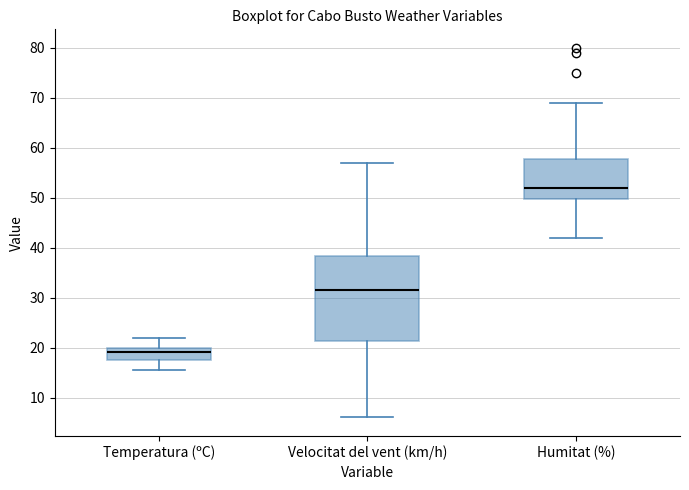

Reading left to right, read every box against the y-axis: the position of its median line, the range the box covers, and the ends of its whiskers. The values are not printed on the chart, so give them approximately, as read against the axis.

Temperatura (ºC): median 19, box 18 to 20, whiskers 16 to 22
Velocitat del vent (km/h): median 32, box 21 to 38, whiskers 6 to 57
Humitat (%): median 52, box 50 to 58, whiskers 42 to 69